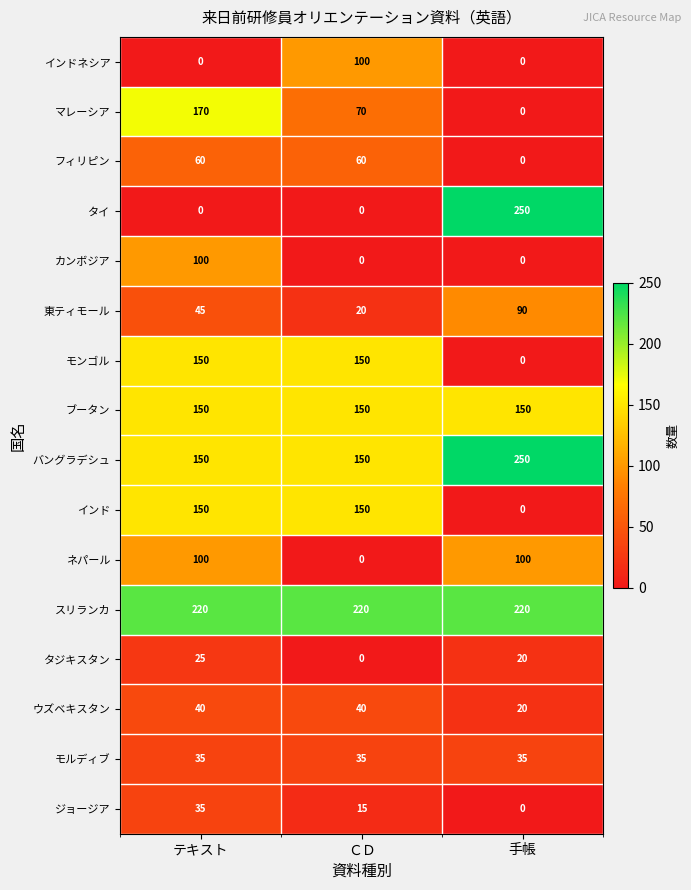

What is the maximum value for マレーシア?

170